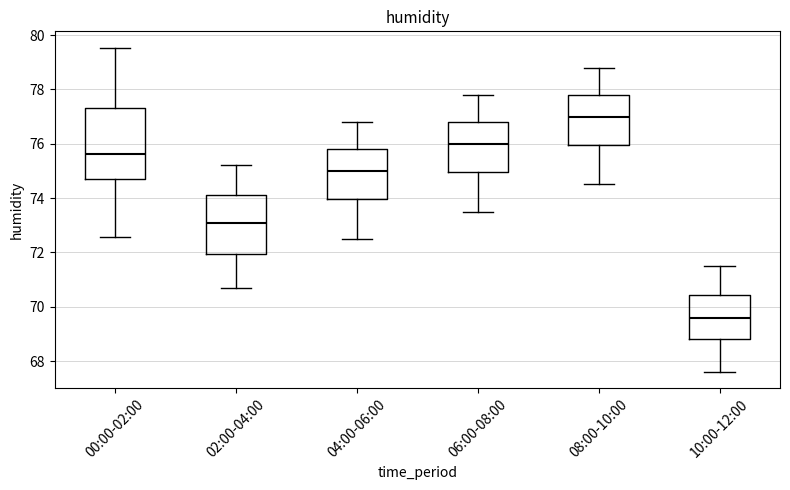

Which box has the lowest median line?

10:00-12:00